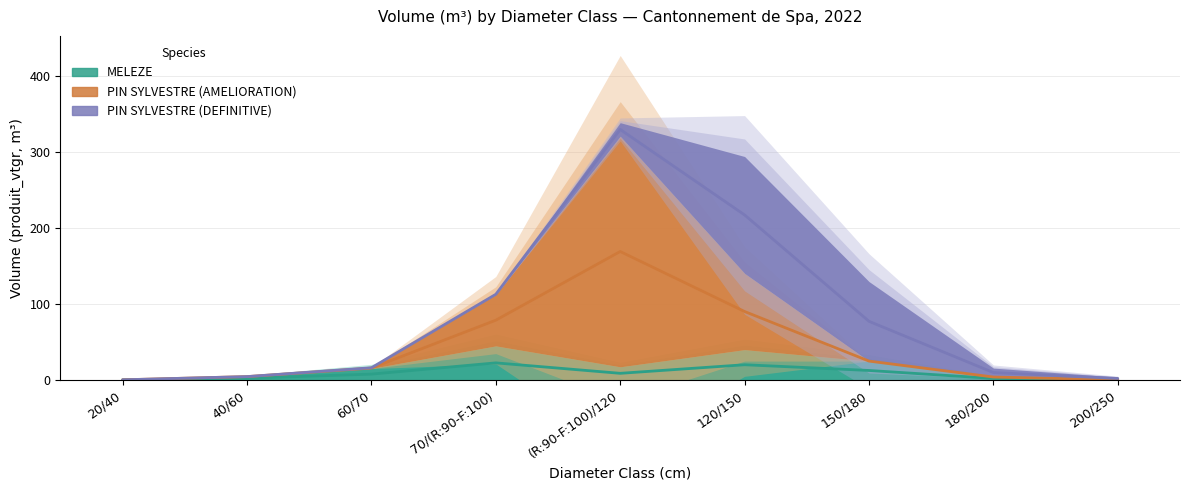

The MELEZE series shows 20.4 at 120/150. True or false?

False